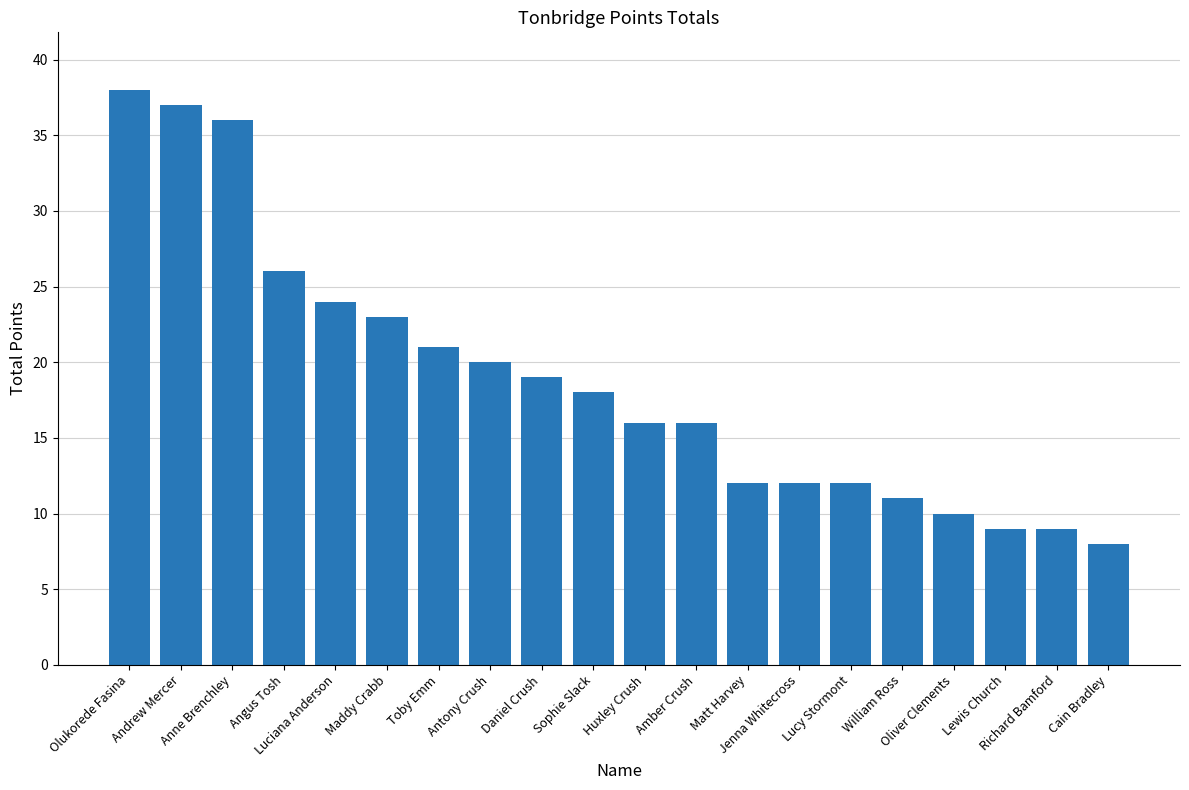

Which has a higher value, Huxley Crush or Luciana Anderson?

Luciana Anderson